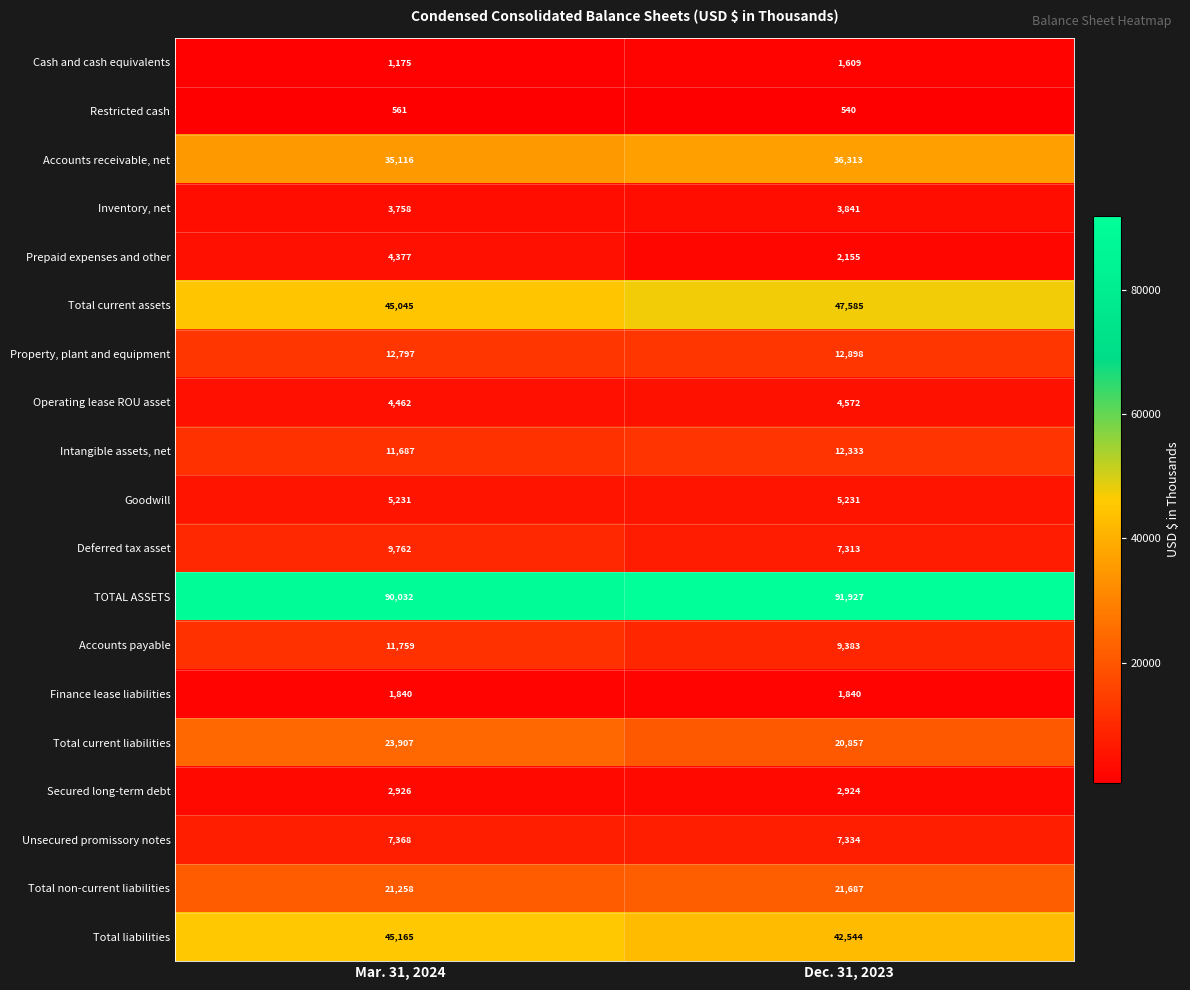

What is the greatest value displayed?

91927